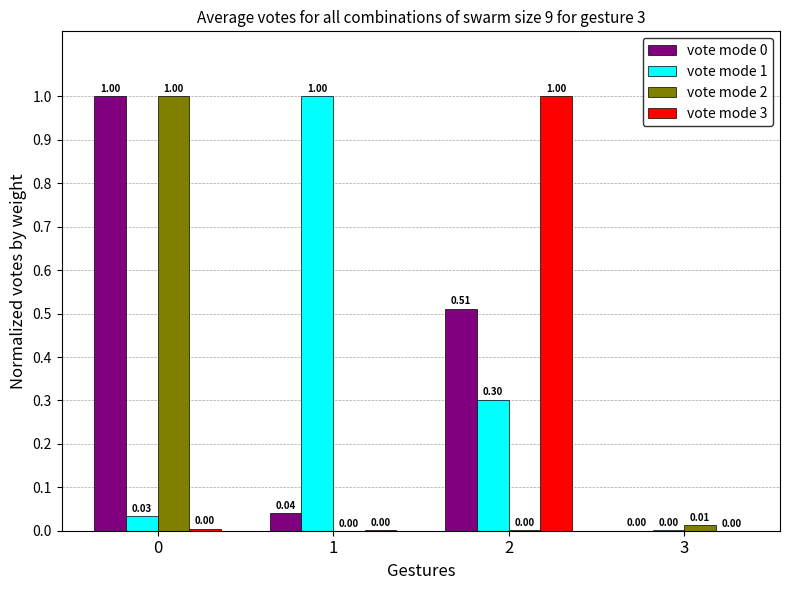

True or false: vote mode 3 has a value of 0.0 at 0.

True